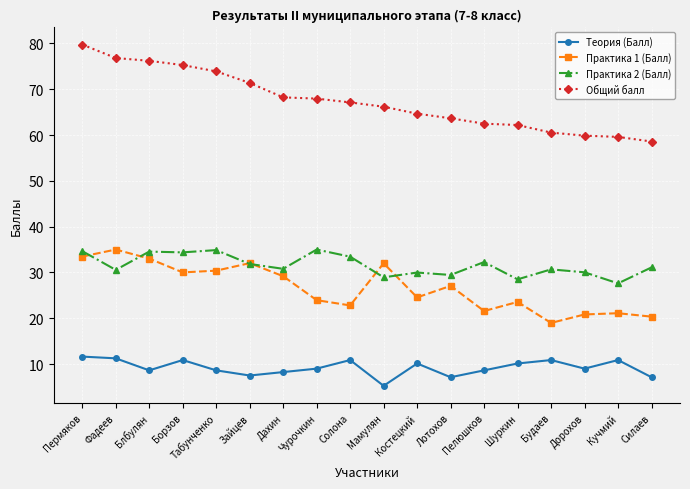

True or false: Общий балл and Практика 2 (Балл) intersect in this chart.

False